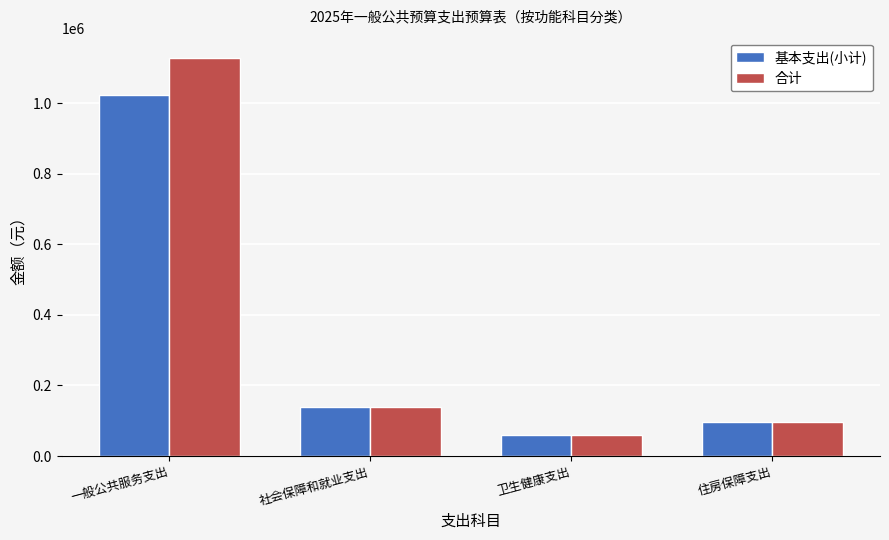

Reading right to left, list all the values displayed in this chart.

基本支出(小计): 住房保障支出=95140.8	卫生健康支出=59701.3	社会保障和就业支出=138806.4	一般公共服务支出=1023892.2
合计: 住房保障支出=95140.8	卫生健康支出=59701.3	社会保障和就业支出=138806.4	一般公共服务支出=1128892.2